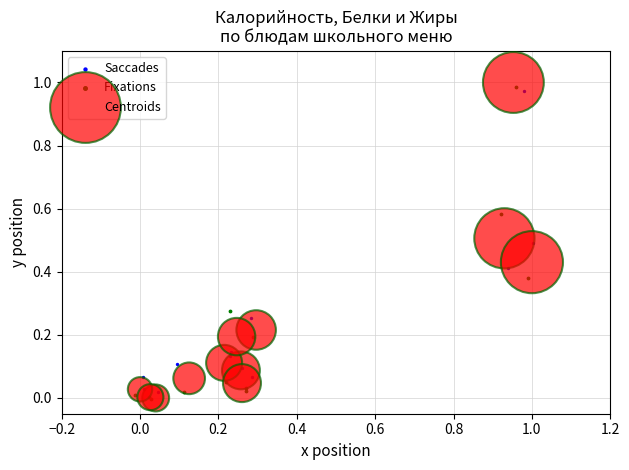

What are all the series names shown in the legend?

Saccades, Fixations, Centroids